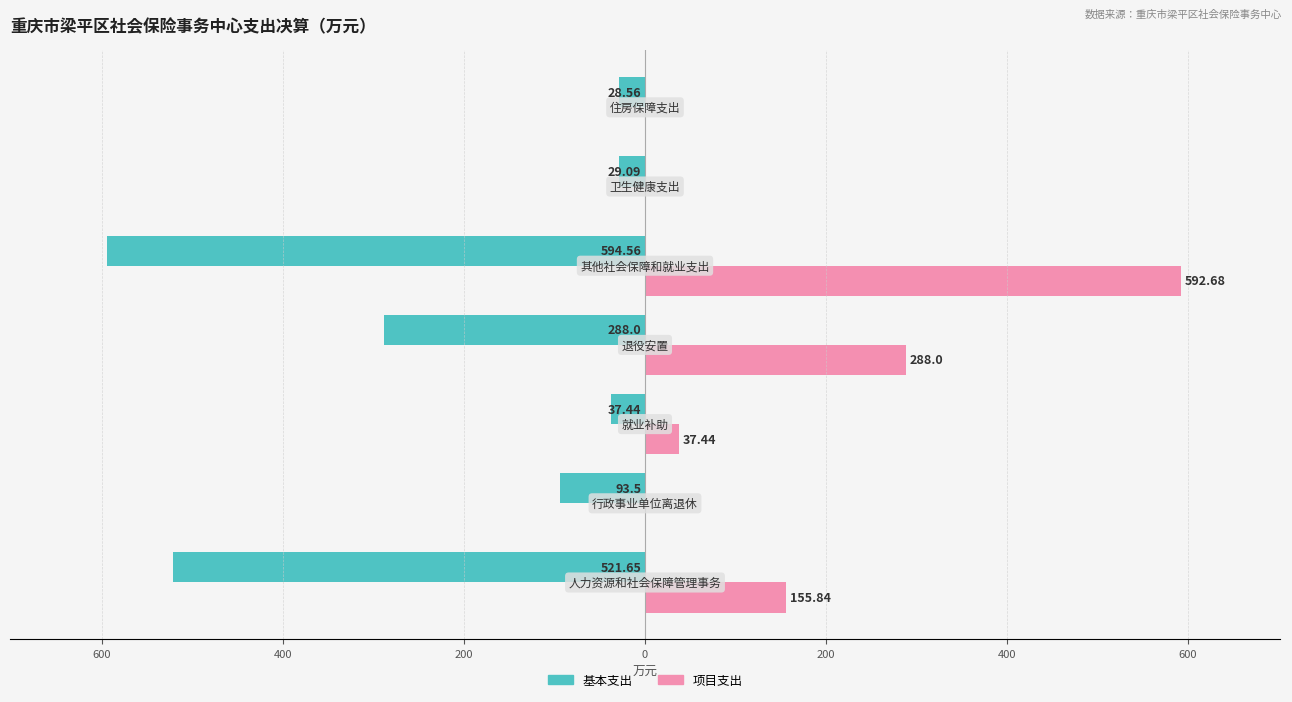

What are all the series names shown in the legend?

基本支出, 项目支出